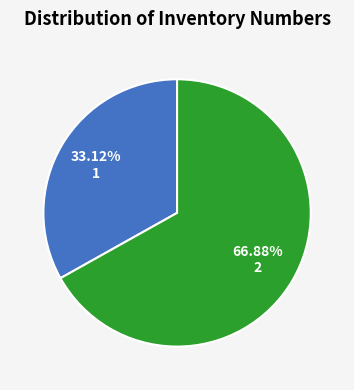

What is the majority slice?

2